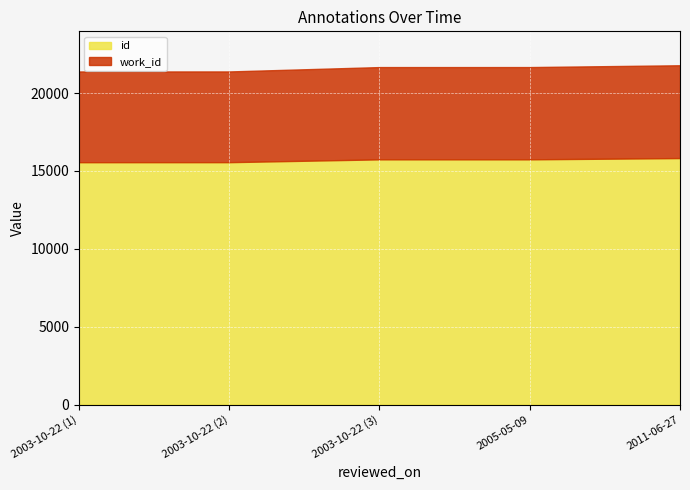

How many categories are shown in the chart?

5